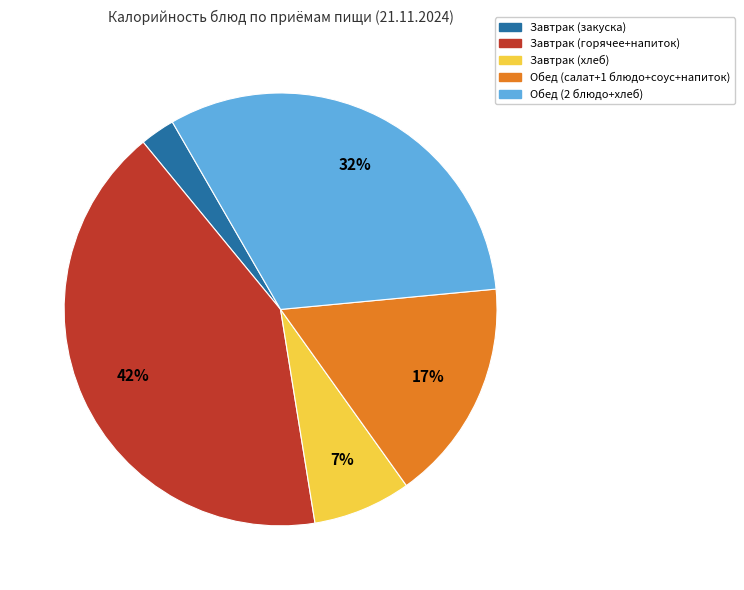

How many segments does this pie chart have?

5